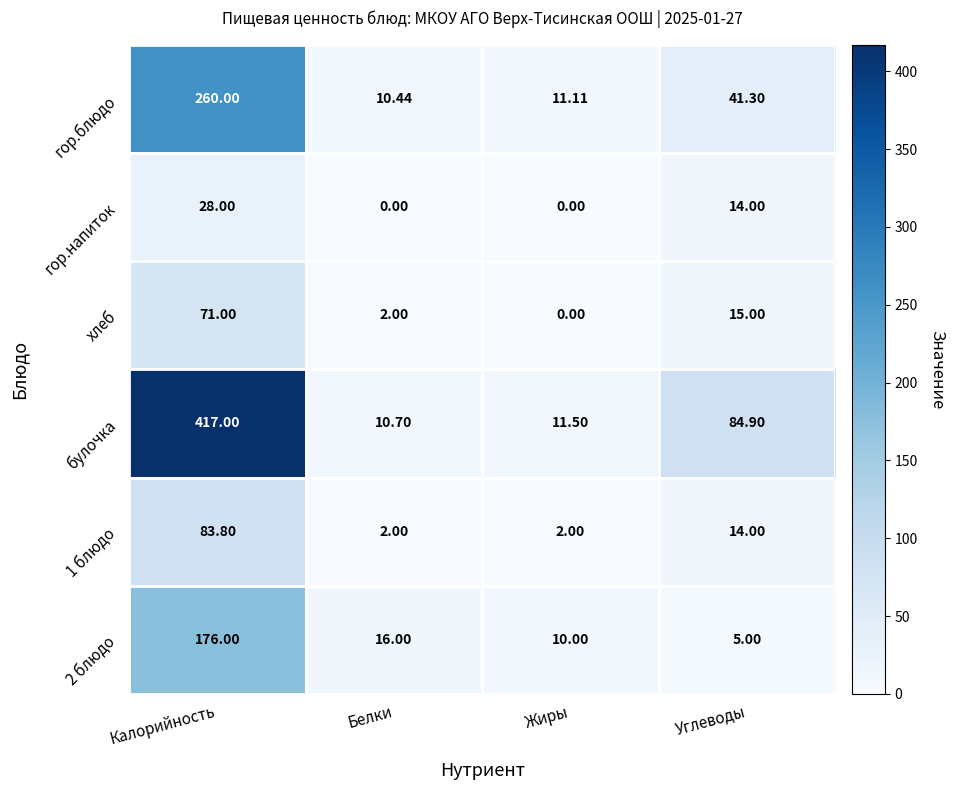

At which category does the chart reach its peak across all series?

Калорийность